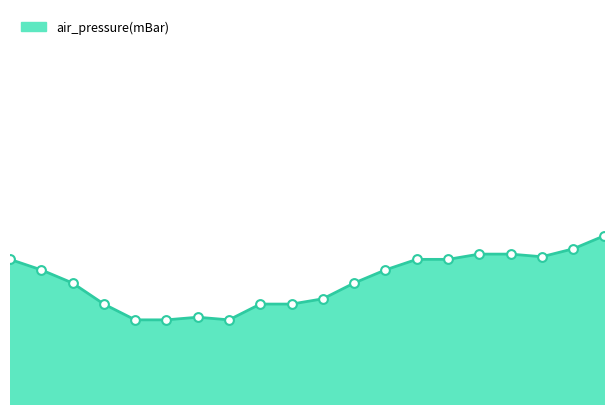

Is this an area chart (filled region under the line)?

Yes